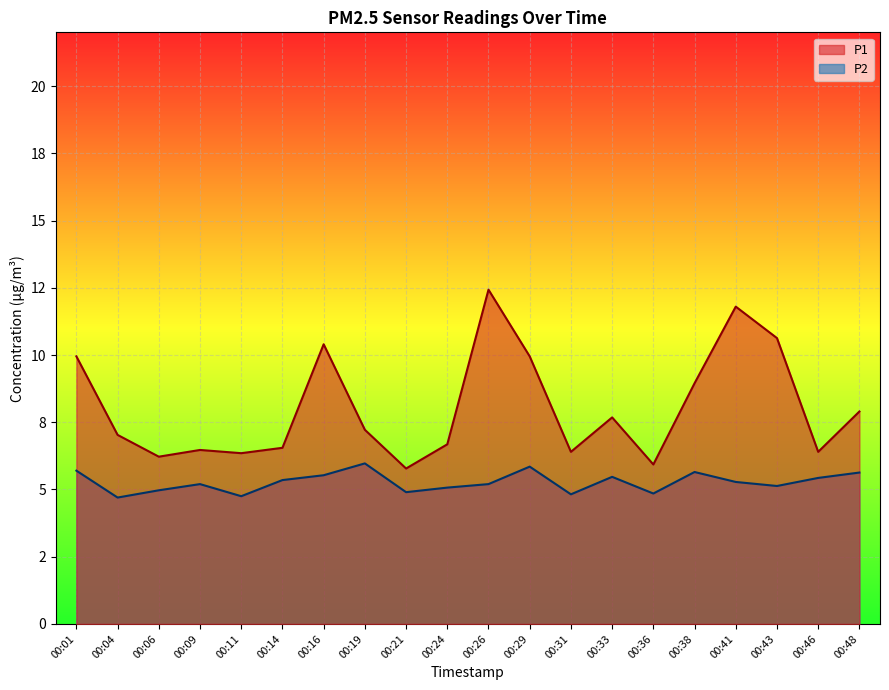

True or false: P1 has more than 2 points higher than both neighbors.

True